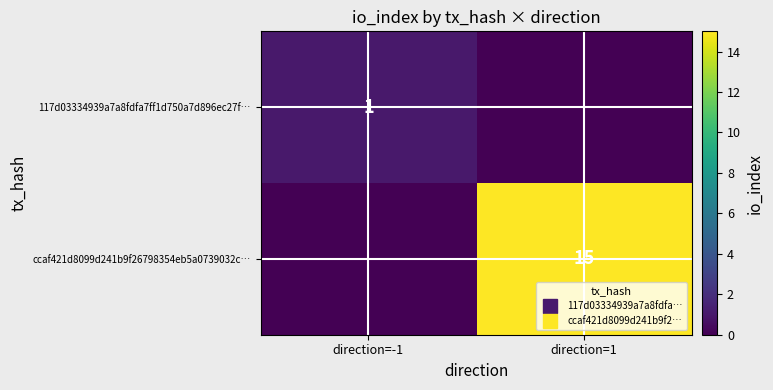

Which series changed the most between direction=-1 and direction=1?

ccaf421d8099d241b9f26798354eb5a0739032c…